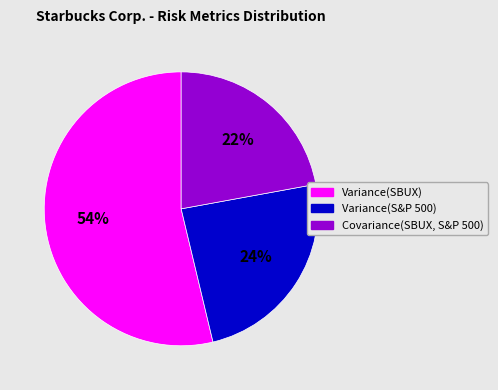

Do Variance(SBUX) and Covariance(SBUX, S&P 500) together represent more than half of the pie?

Yes